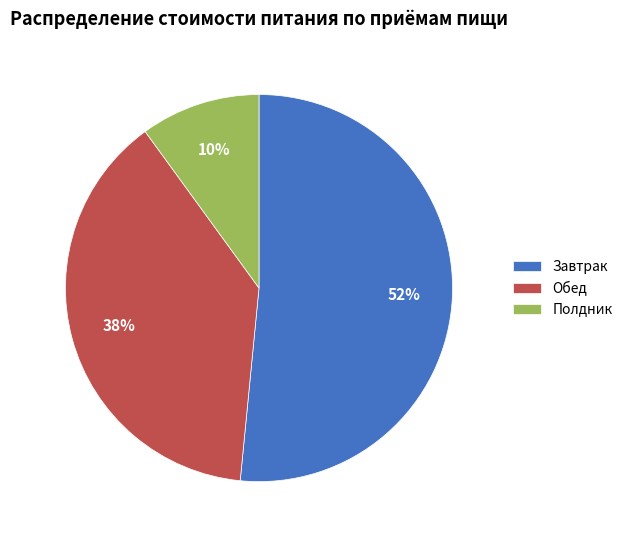

Count the number of slices in the pie.

3